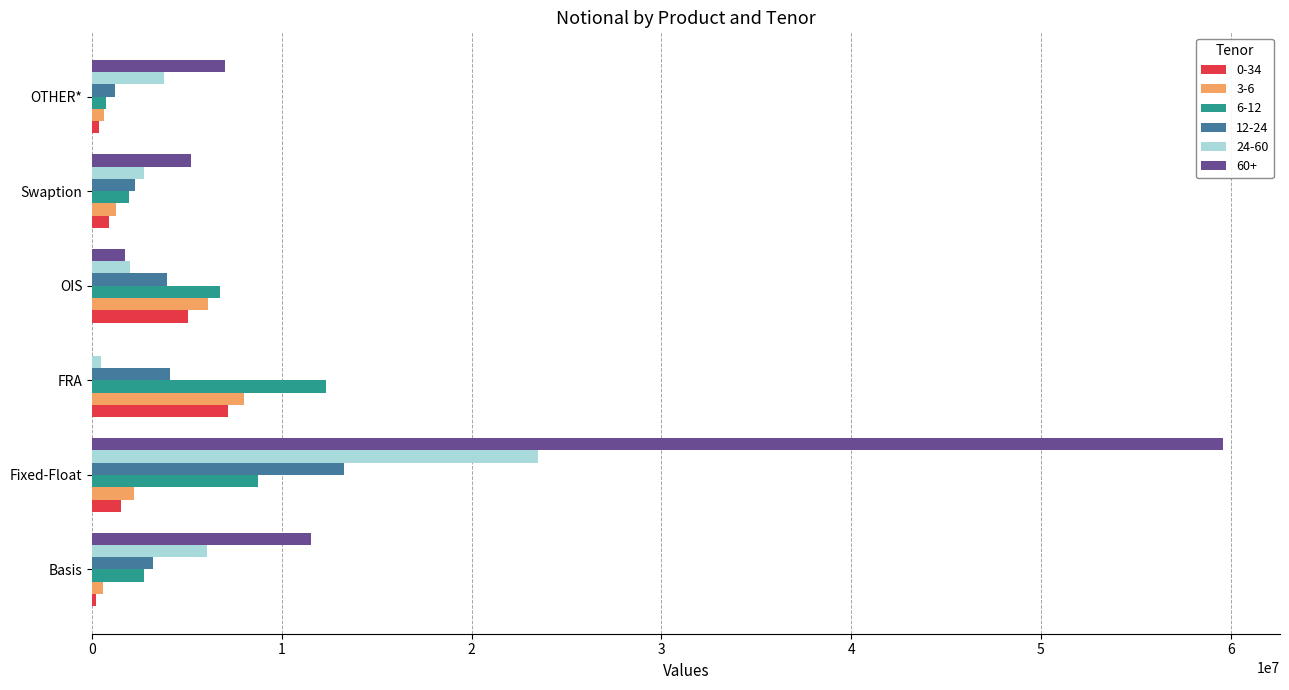

True or false: 6-12 has a value of 5718163 at Fixed-Float.

False